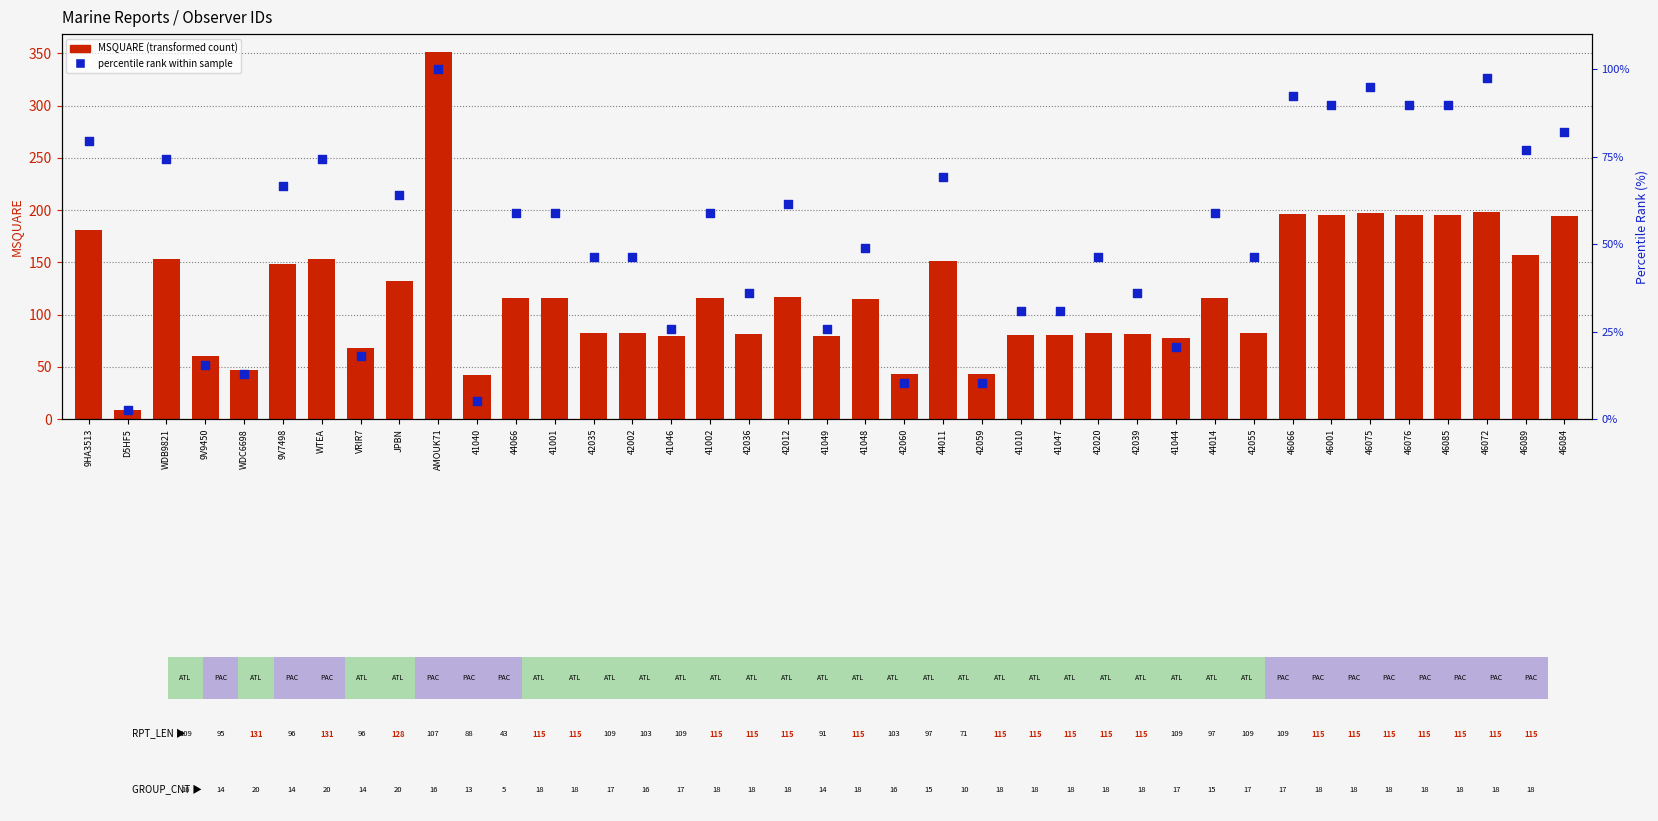

Is the value of percentile rank within sample at 42060 greater than the value of MSQUARE (transformed count) at 9HA3513?

No